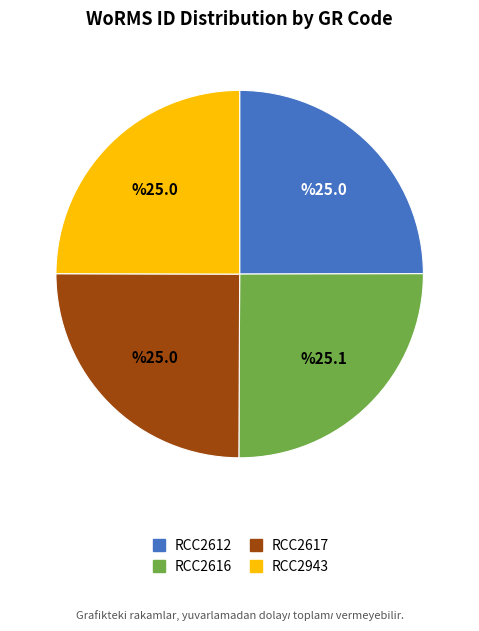

True or false: RCC2943 accounts for 10% of the total.

False